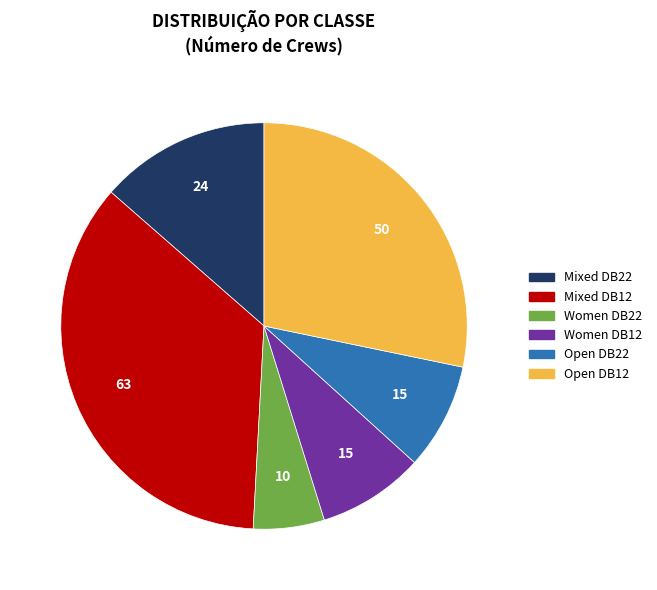

Approximately how many times larger is the value at Mixed DB22 compared to Women DB12?

1.6